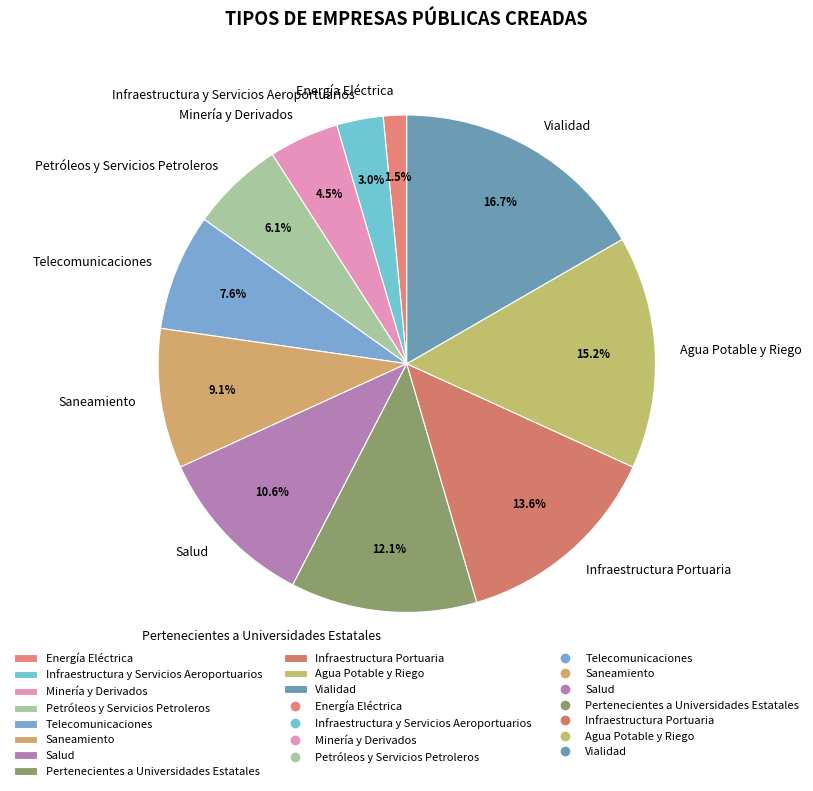

True or false: Infraestructura y Servicios Aeroportuarios accounts for 3% of the total.

True